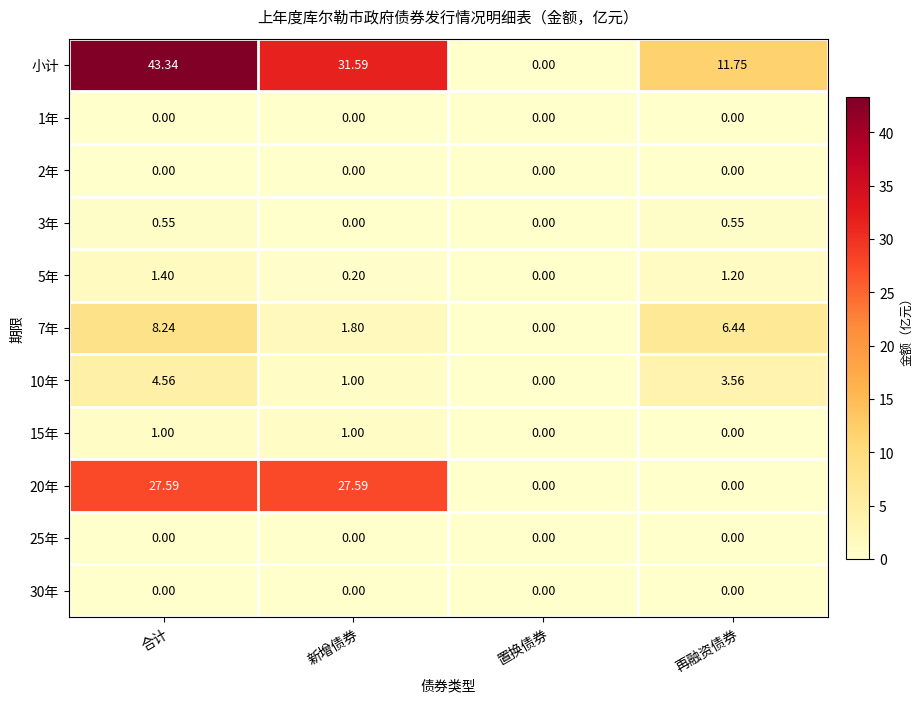

List the labels in order of 7年 value, largest first.

合计, 再融资债券, 新增债券, 置换债券